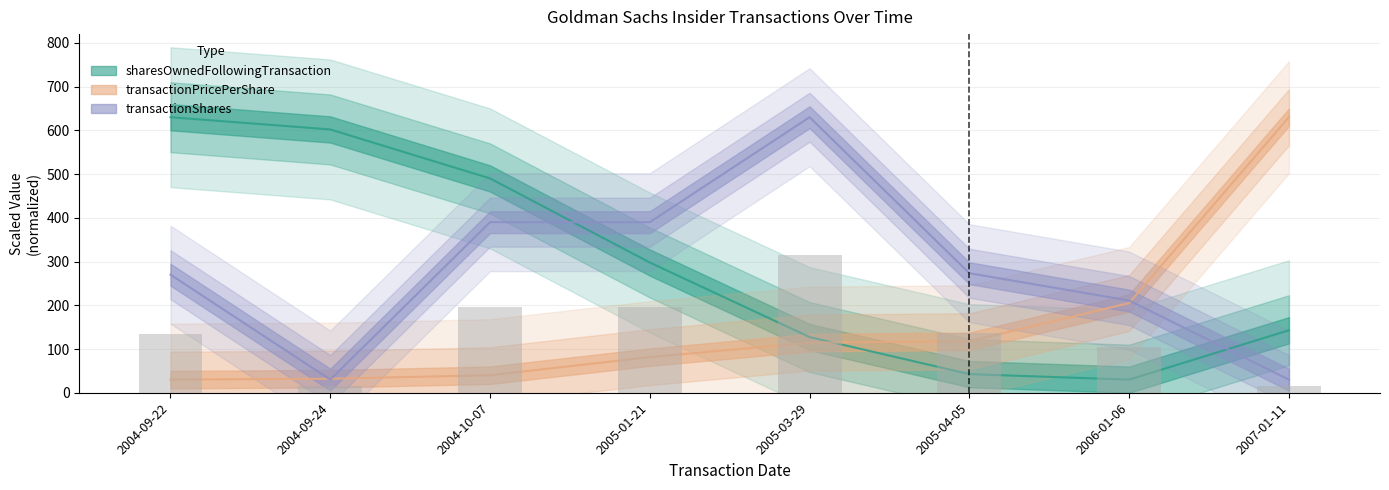

What is the difference between the second highest and second lowest values in the transactionShares series?

360.0